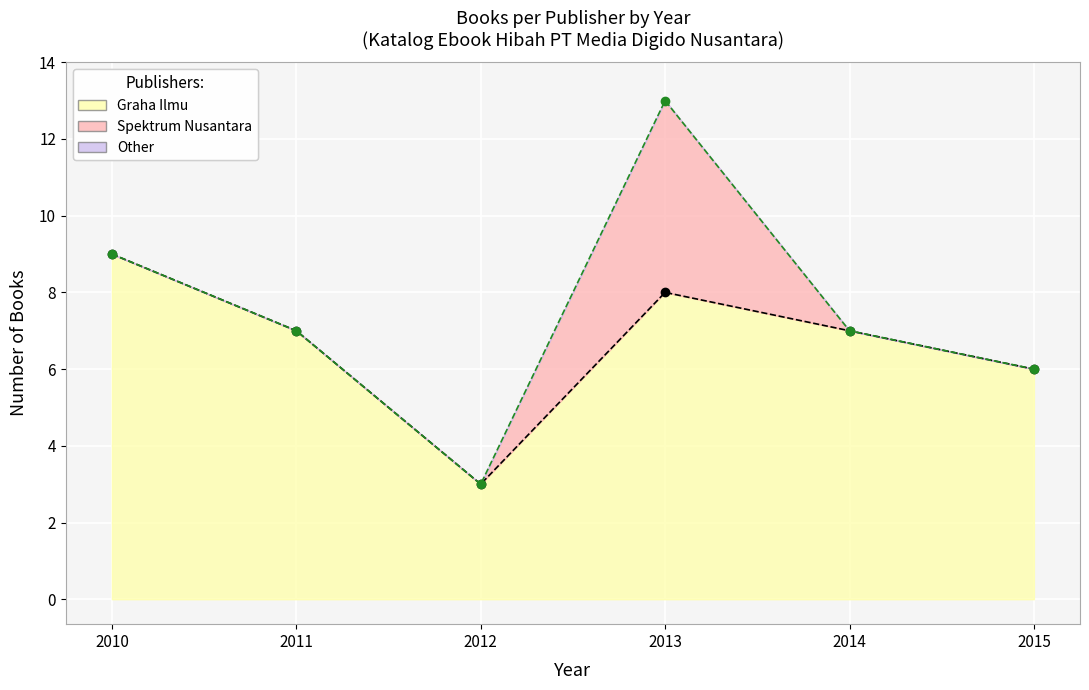

The value of Graha Ilmu + Spektrum at 2013 is 22. True or false?

False